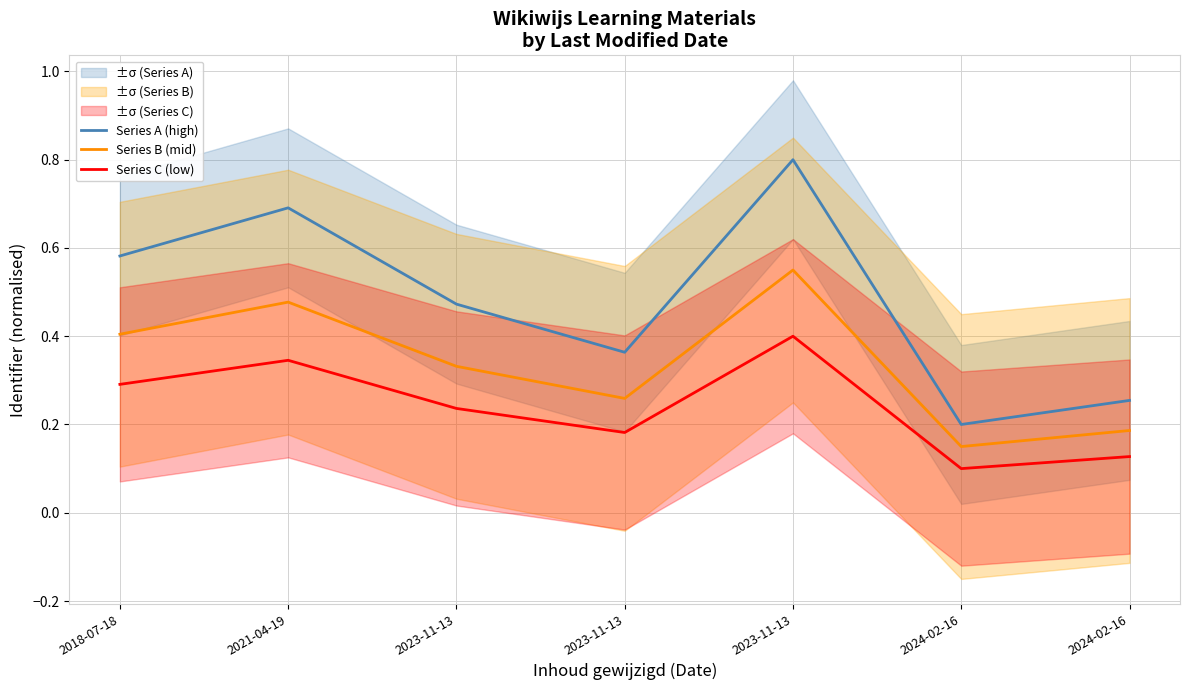

How many lines are shown in the chart?

3